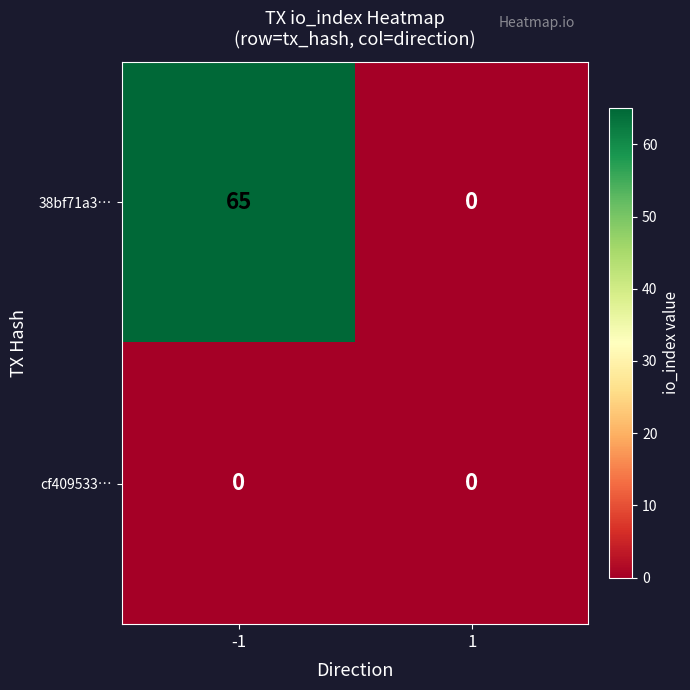

Which series changed the most between -1 and 1?

38bf71a3…